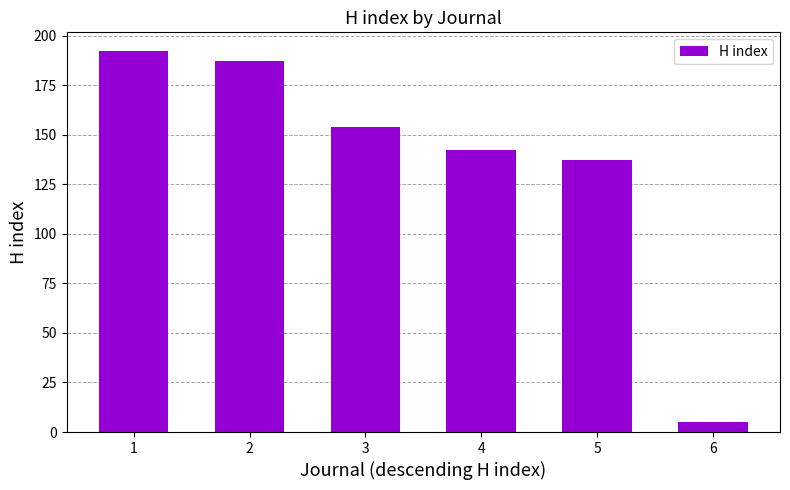

Where is the data nearest to the value 98?

5